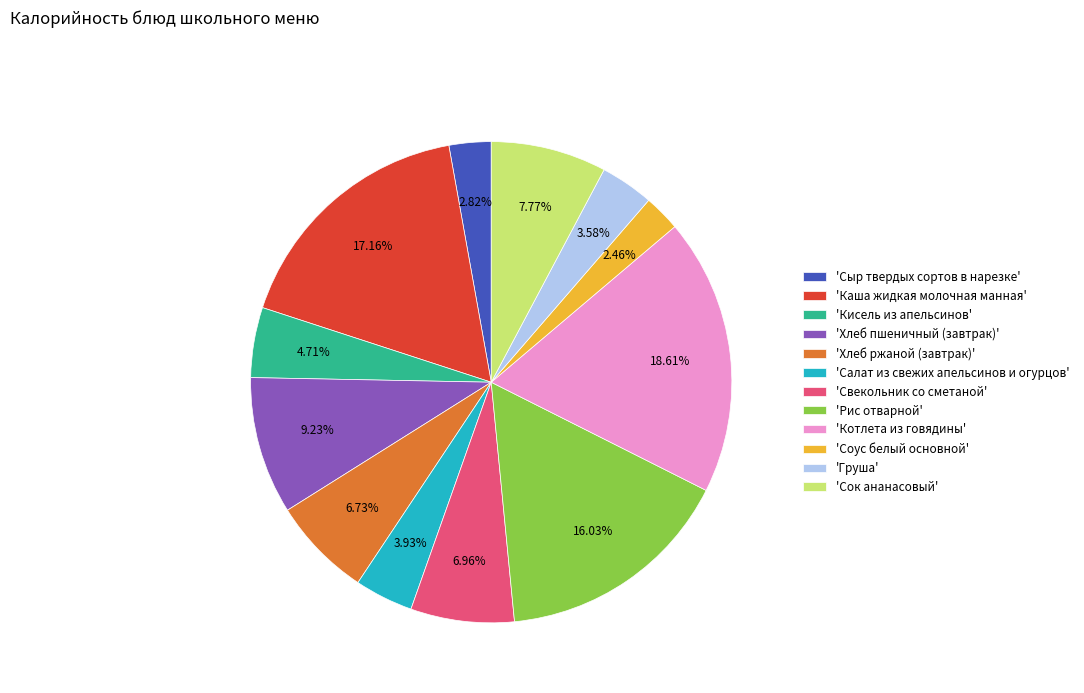

How many segments does this pie chart have?

12